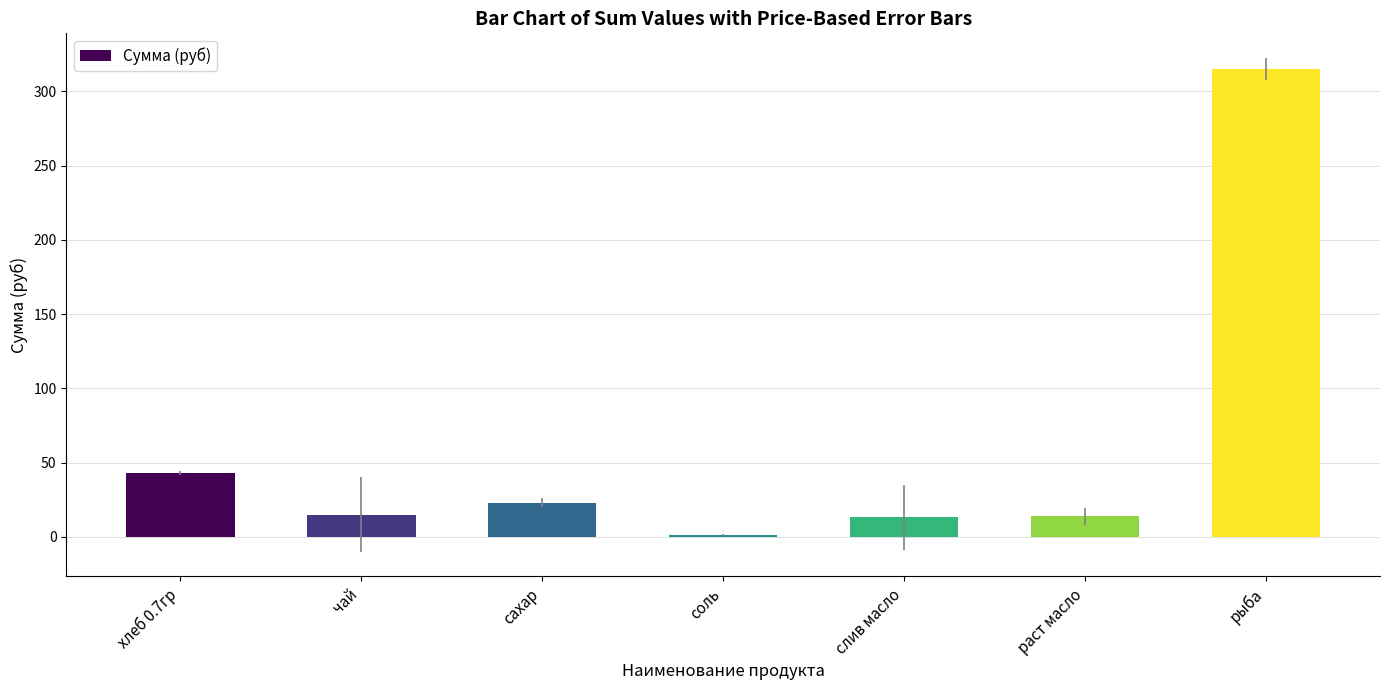

Which has a higher value, сахар or рыба?

рыба